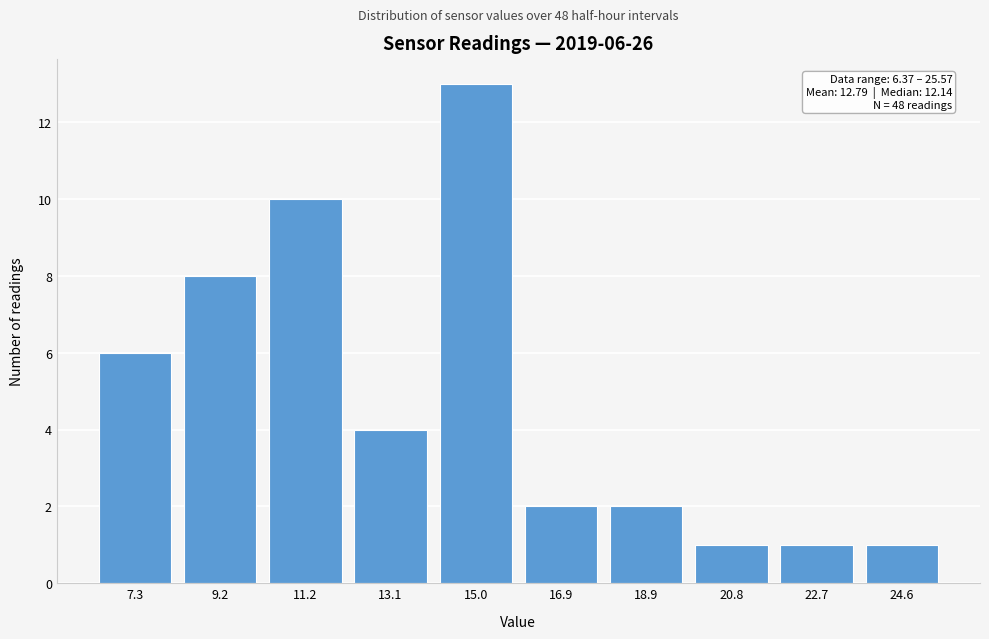

Reading right to left, what are all the values shown in this chart?

1	1	1	2	2	13	4	10	8	6